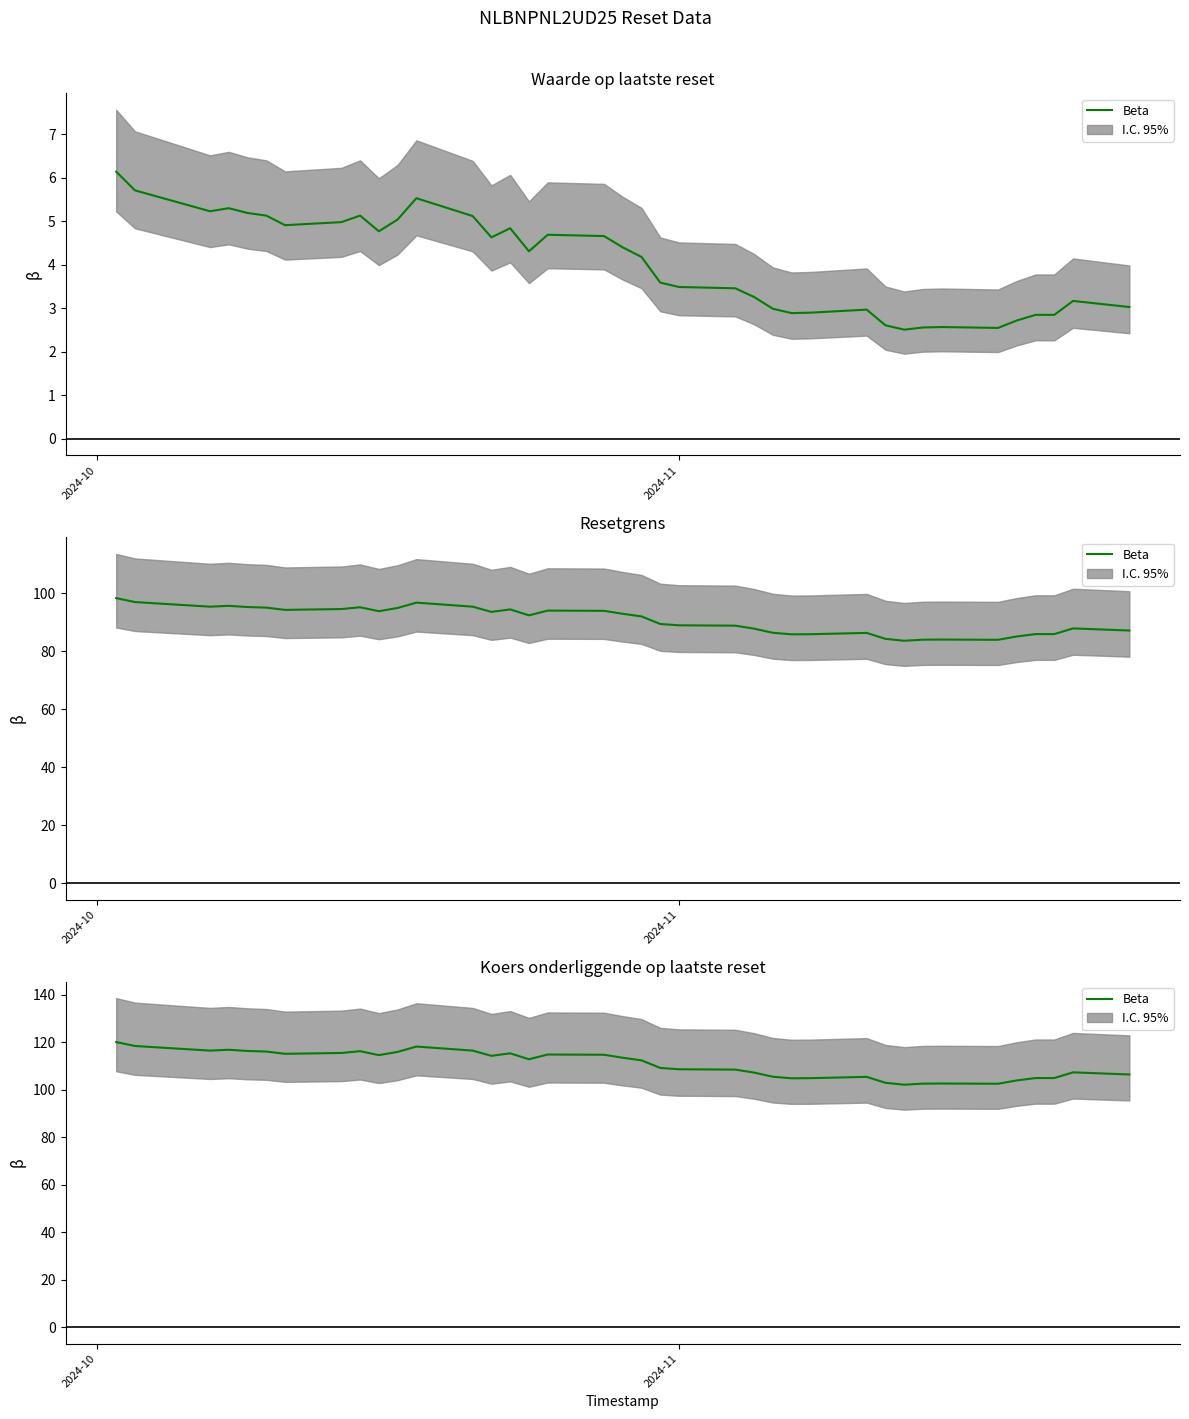

The chart shows a value of 188.8 at 6. True or false?

False